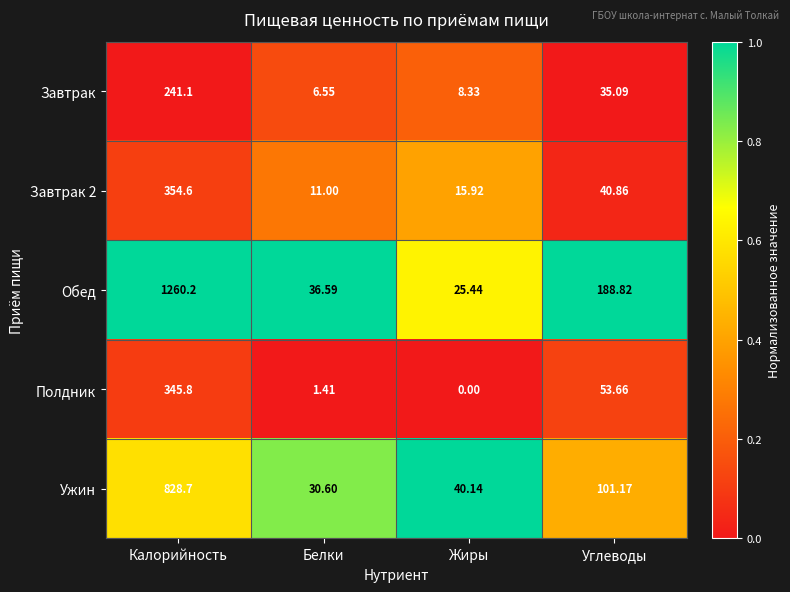

Between Калорийность and Жиры, which series saw the biggest shift?

Обед